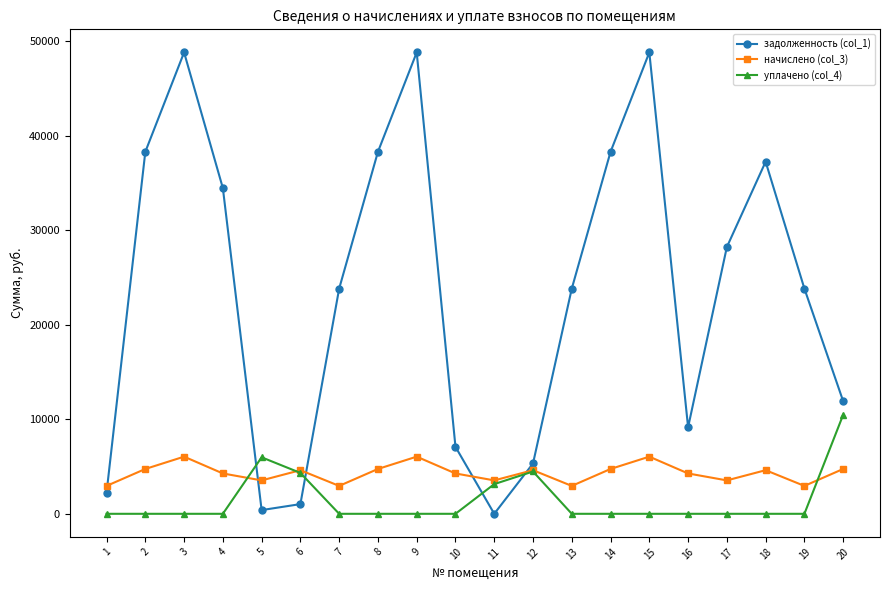

What is the total value across all series at 3?

54875.5